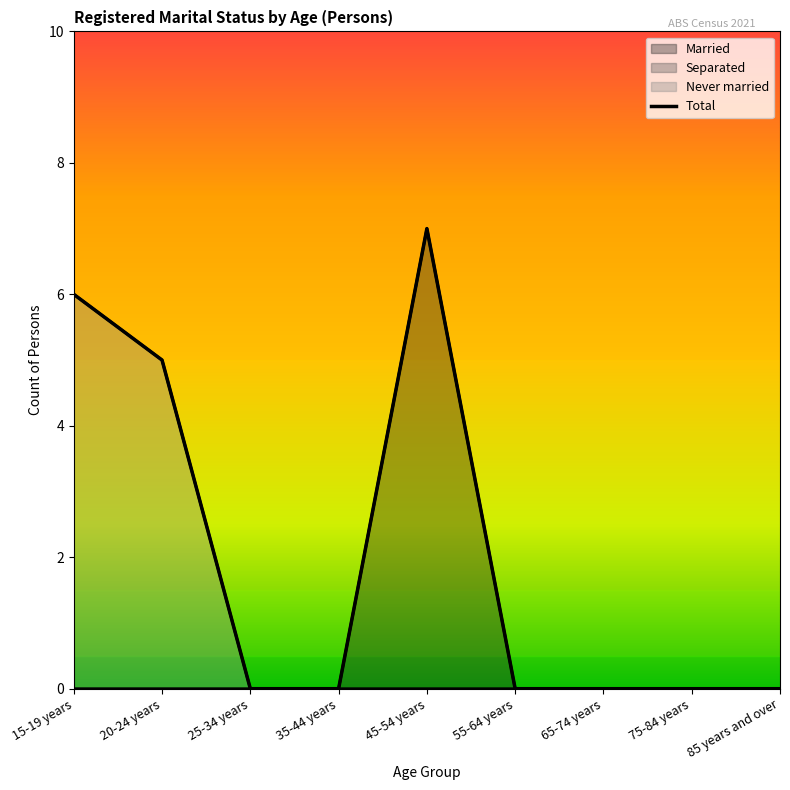

How many categories are shown in the chart?

9